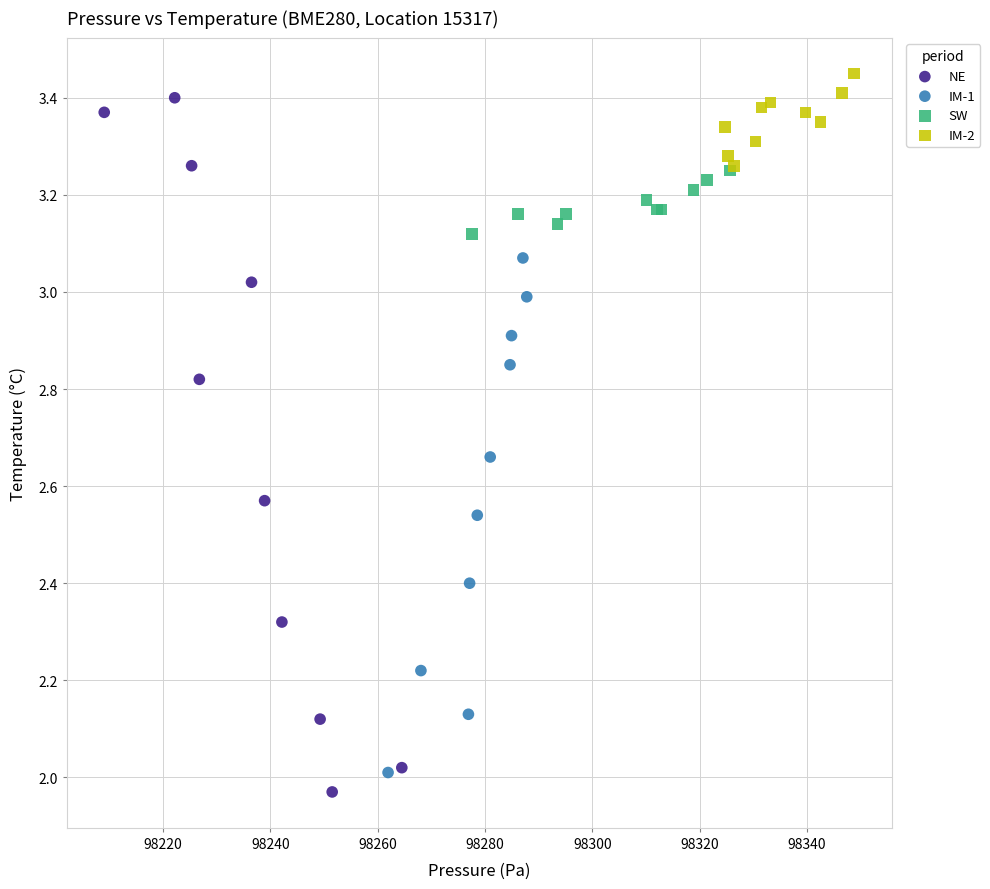

Which series has the widest spread of Y values?

NE